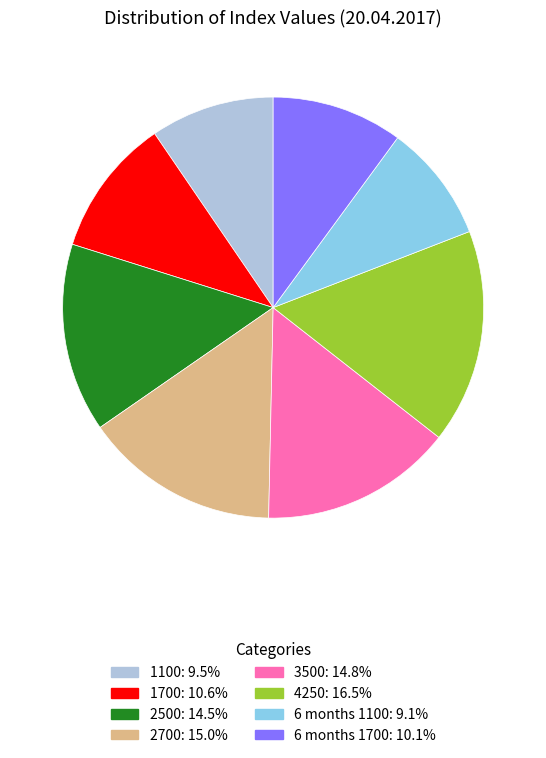

Which category has the biggest portion of the pie?

4250